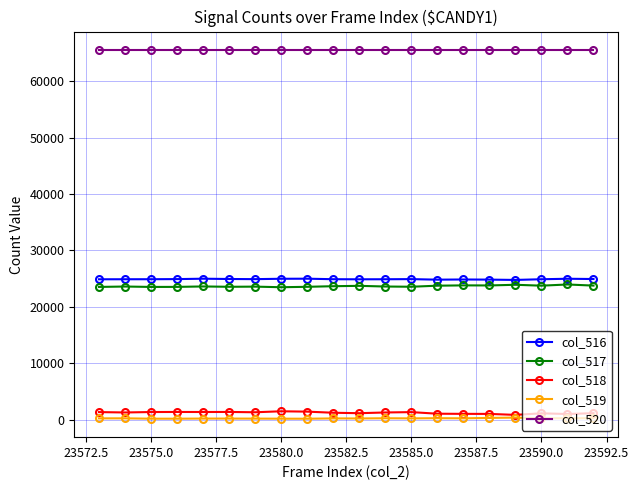

What are all the series names shown in the legend?

col_516, col_517, col_518, col_519, col_520